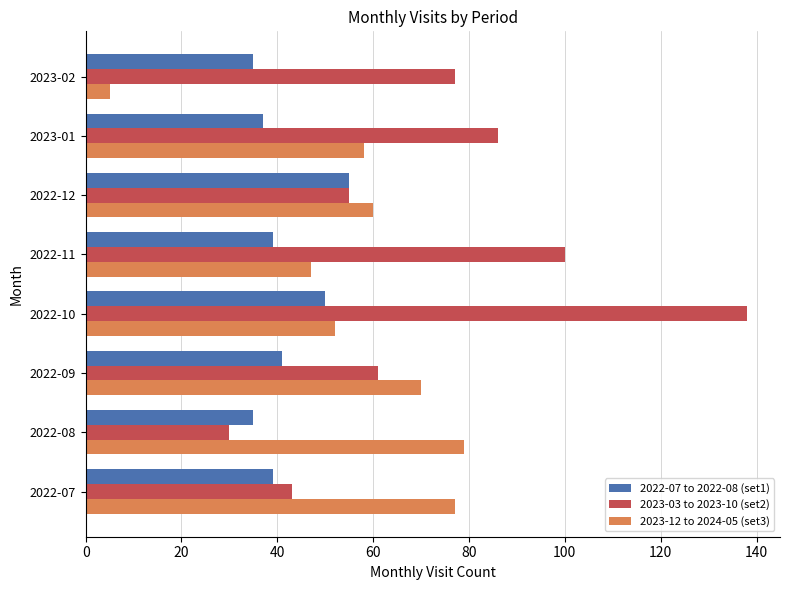

At which label is 2023-03 to 2023-10 (set2) closest to 84?

2023-01